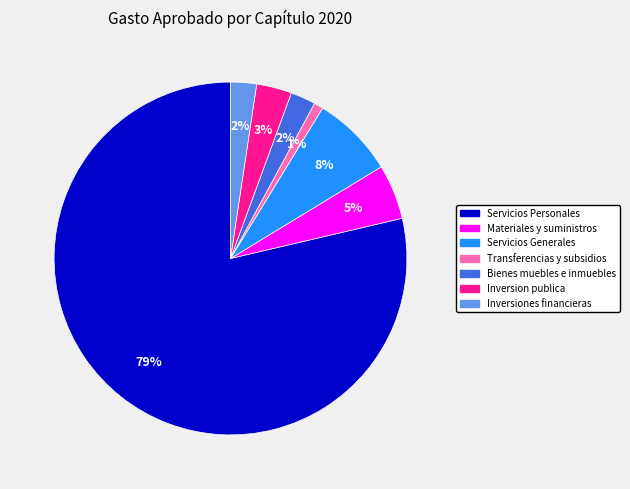

To the nearest percent, what portion does Materiales y suministros represent?

5%